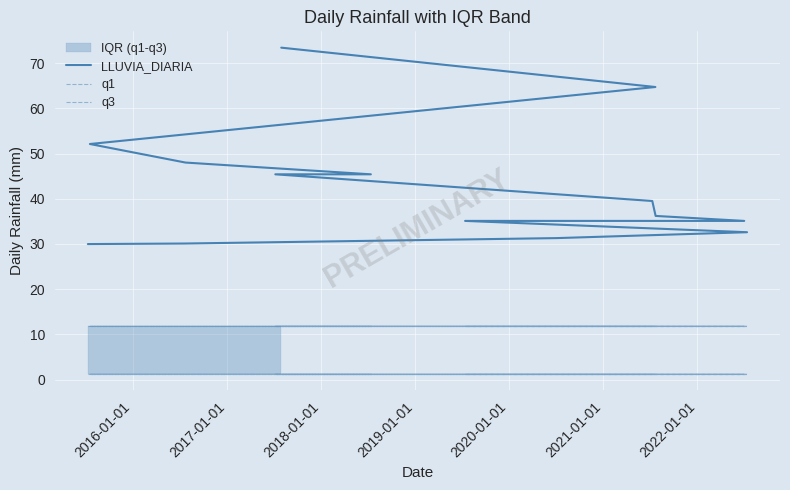

True or false: q1 has more than 0 interior local peaks.

False